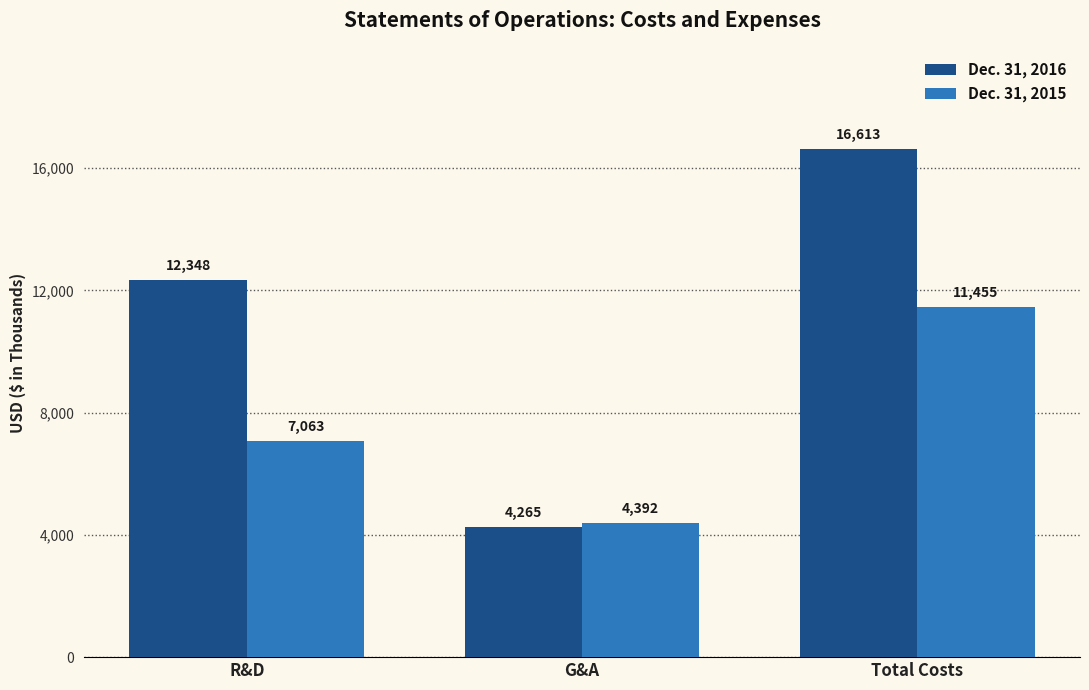

True or false: Dec. 31, 2016 has a value of 16613 at Total Costs.

True